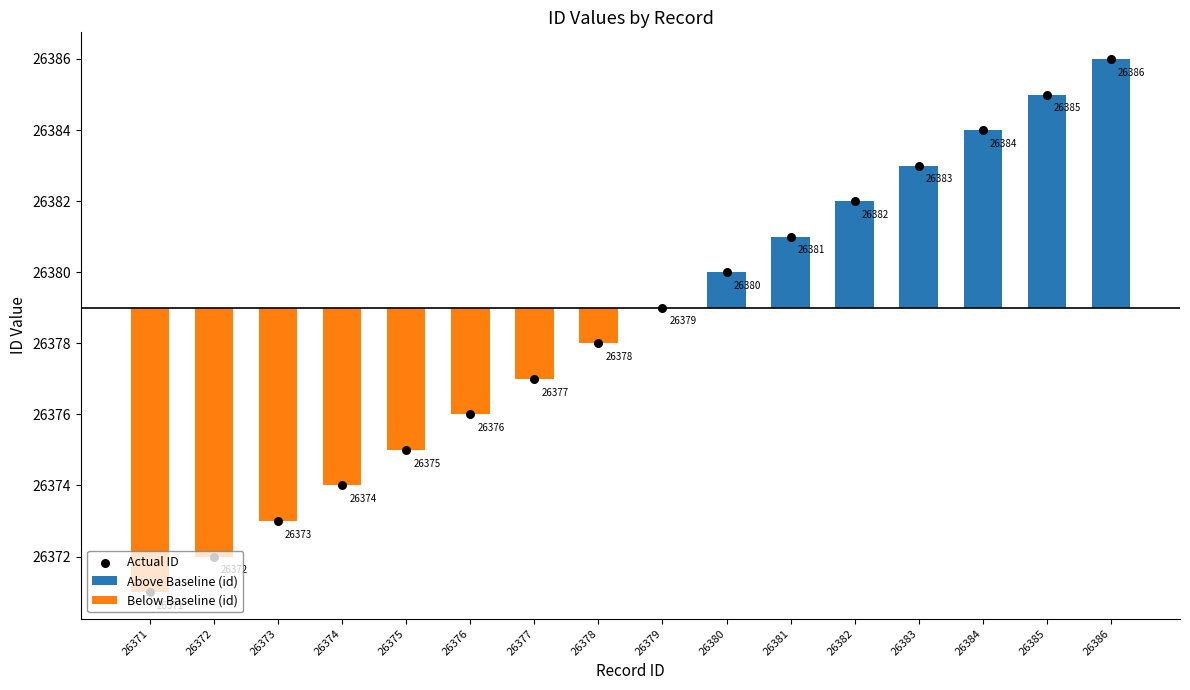

Which series has the widest spread of Y values?

Actual ID